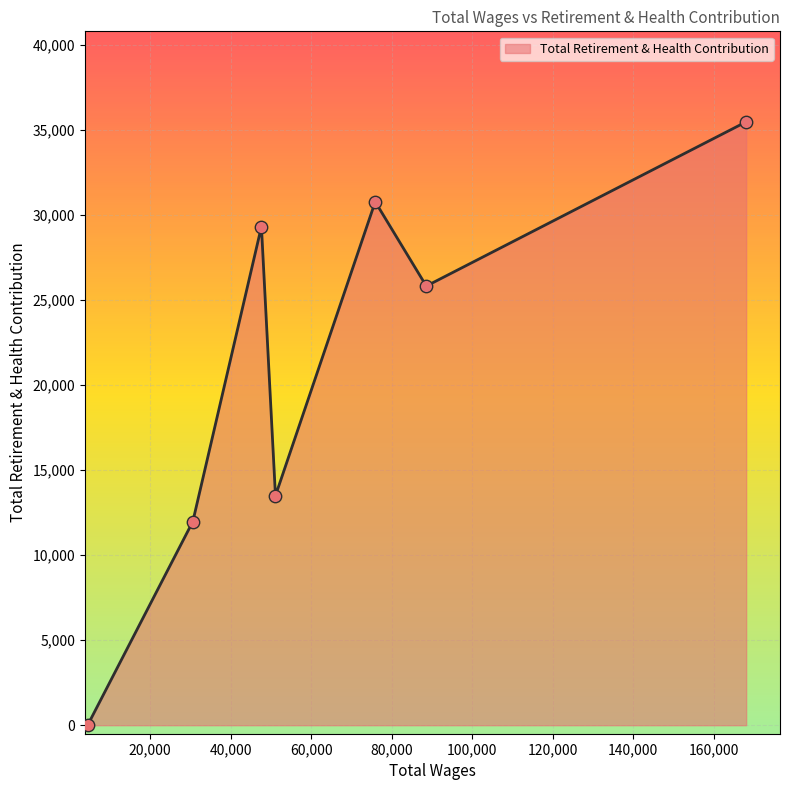

What is the difference between the second highest and minimum values?

30760